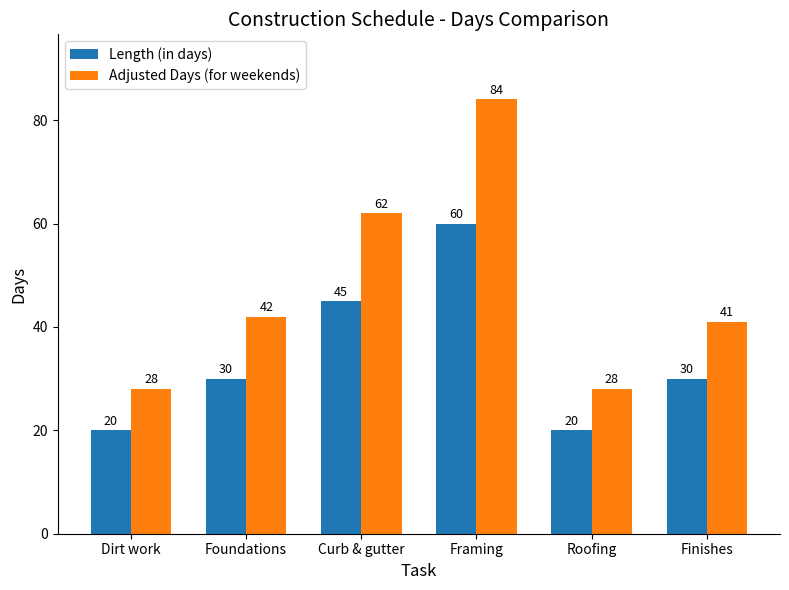

Which category has the highest value in the Adjusted Days (for weekends) series?

Framing